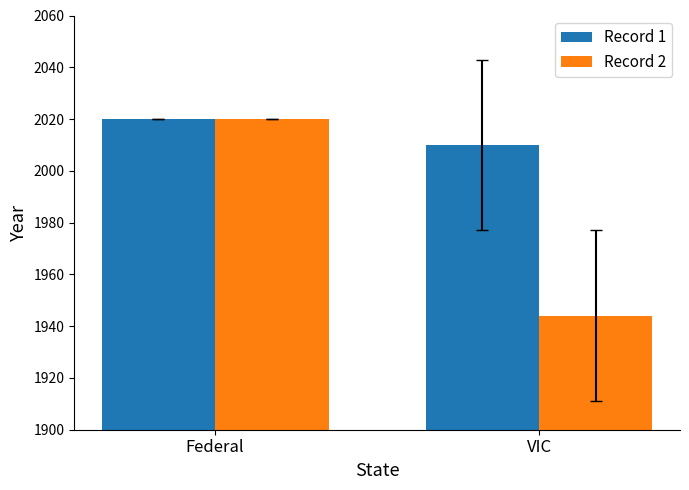

What position from the right is Federal?

2